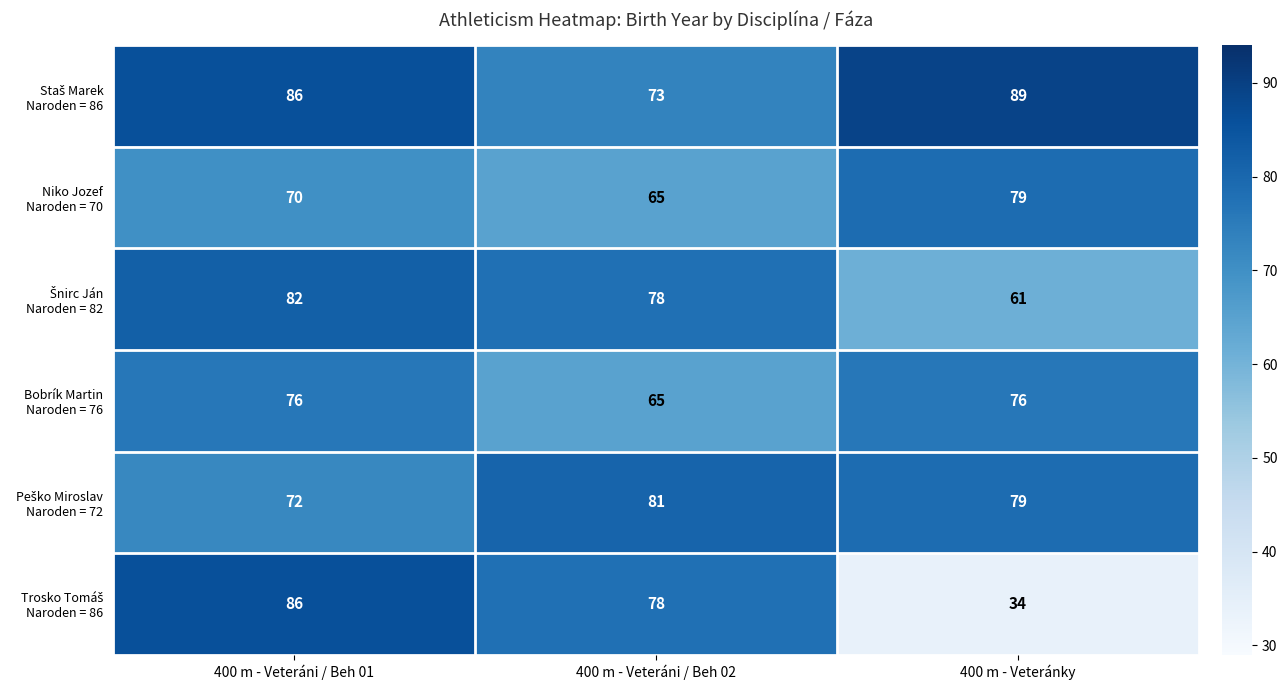

What is the greatest value displayed?

89